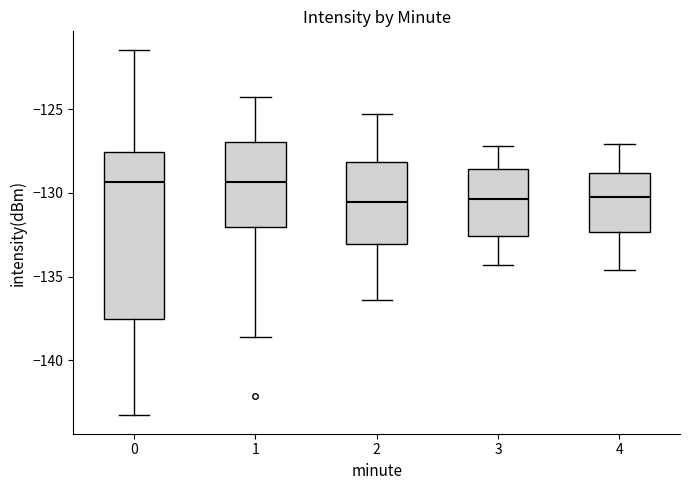

Where does the lower whisker of the box at x = 3 end on the y-axis? The values are not printed on the chart, so give them approximately, as read against the axis.

-134.5